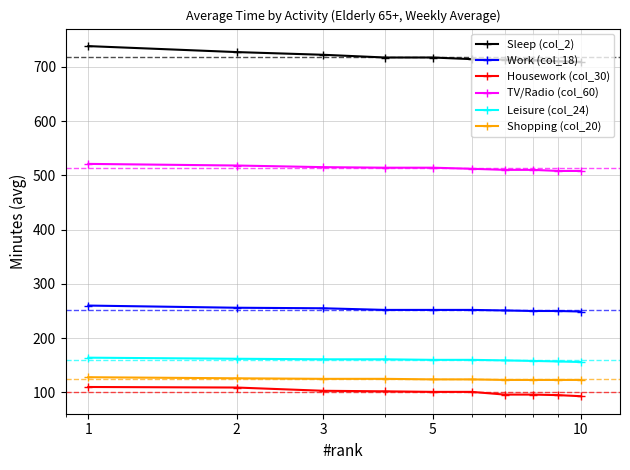

What is the difference between the second highest and minimum values in the Work (col_18) series?

7